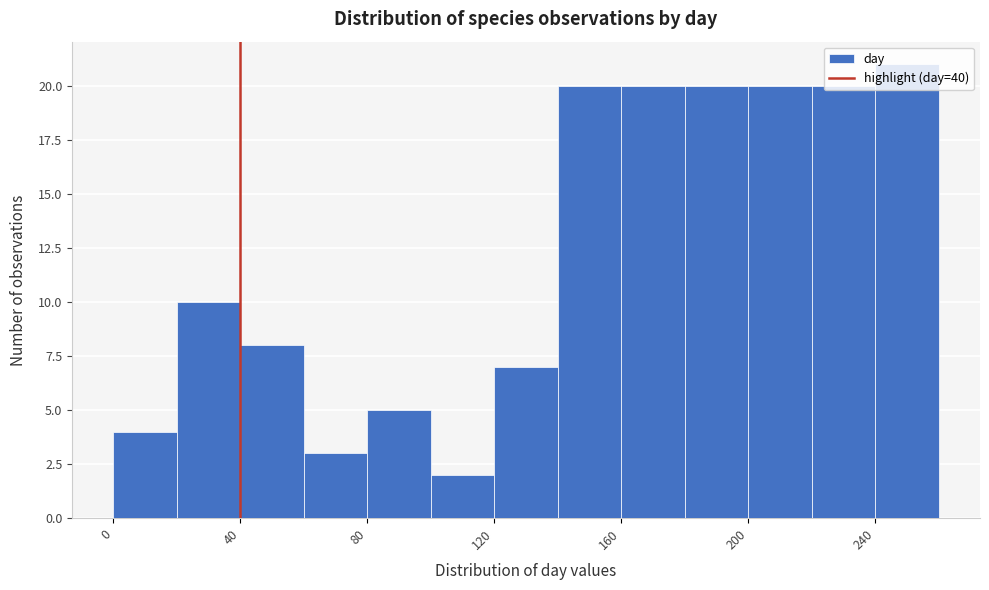

Reading left to right, list every bar in this chart as the range it spans on the x-axis followed by its height. The values are not printed on the chart, so give them approximately, as read against the axis.

0 to 20: 4
20 to 40: 10
40 to 60: 8
60 to 80: 3
80 to 100: 5
100 to 120: 2
120 to 140: 7
140 to 160: 20
160 to 180: 20
180 to 200: 20
200 to 220: 20
220 to 240: 20
240 to 260: 21